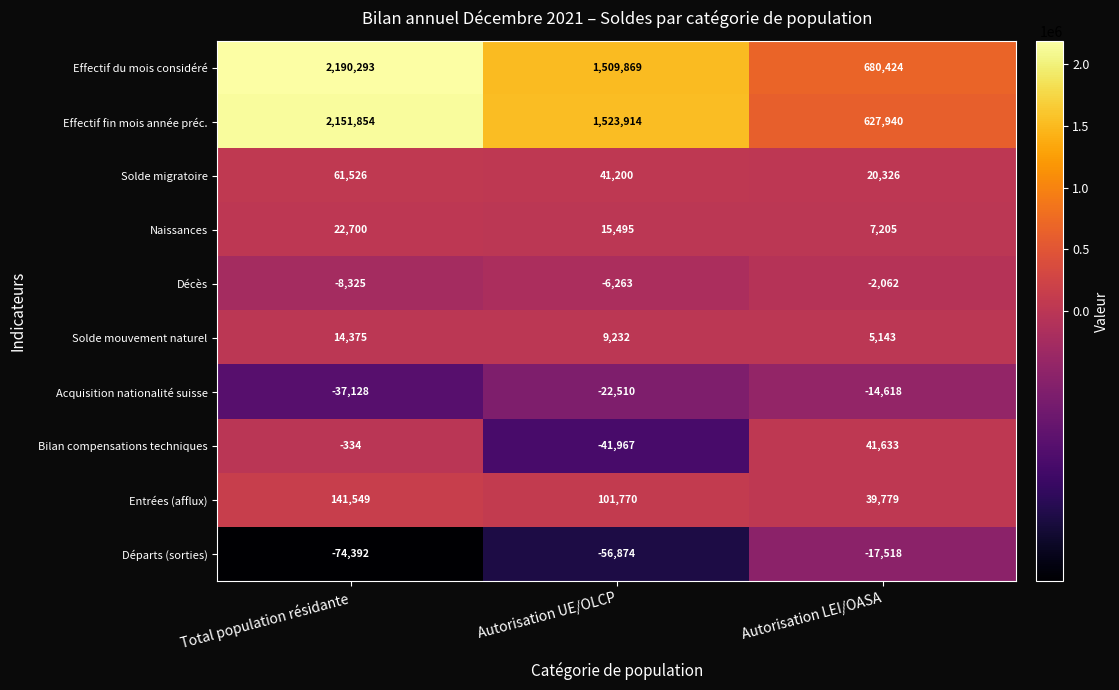

Reading left to right, extract all data points from this chart.

Effectif du mois considéré: 2190293	1509869	680424
Effectif fin mois année préc.: 2151854	1523914	627940
Solde migratoire: 61526	41200	20326
Naissances: 22700	15495	7205
Décès: -8325	-6263	-2062
Solde mouvement naturel: 14375	9232	5143
Acquisition nationalité suisse: -37128	-22510	-14618
Bilan compensations techniques: -334	-41967	41633
Entrées (afflux): 141549	101770	39779
Départs (sorties): -74392	-56874	-17518